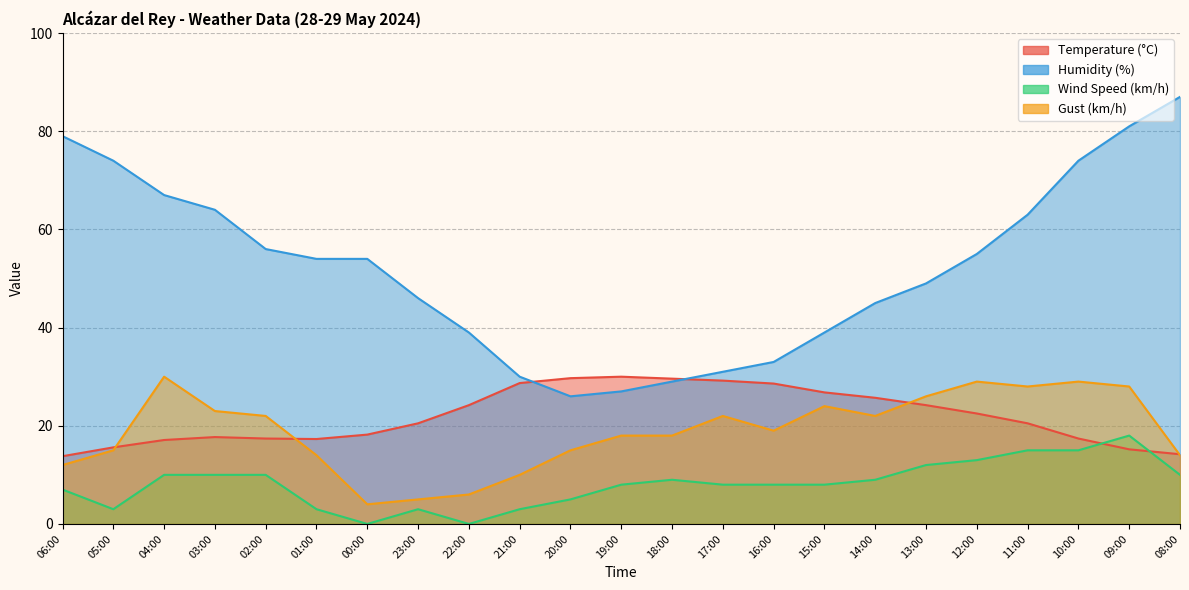

What is the sum of the Humidity (%) values at 13:00 and 23:00?

95.0